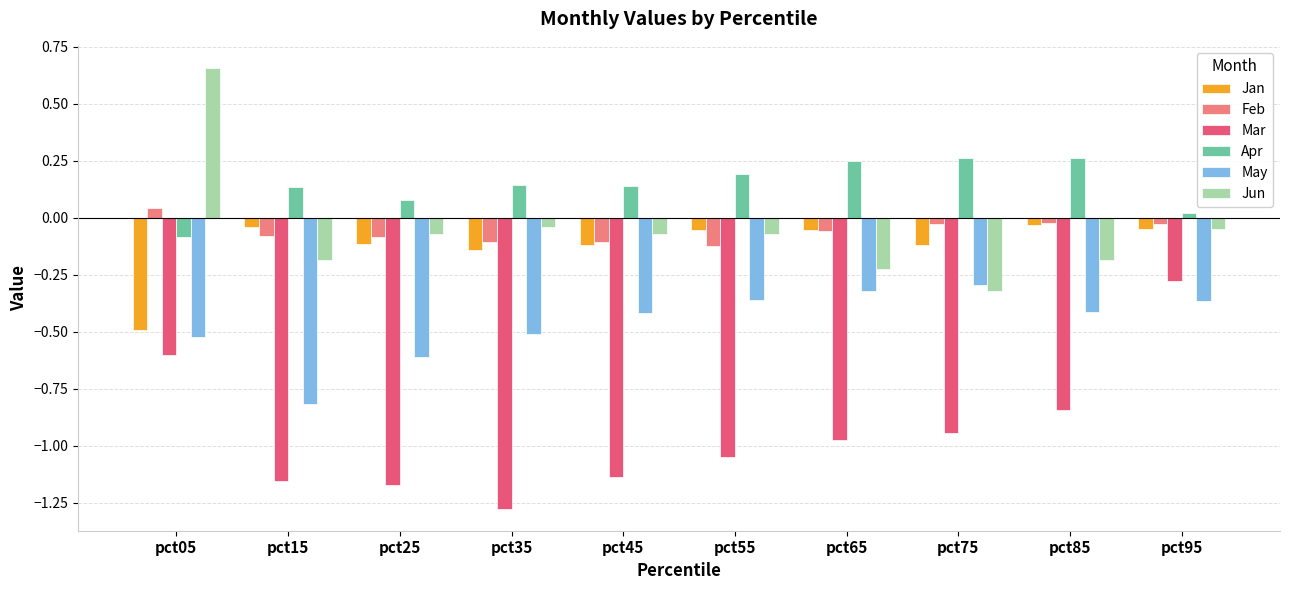

Which series has the widest spread of values?

Mar